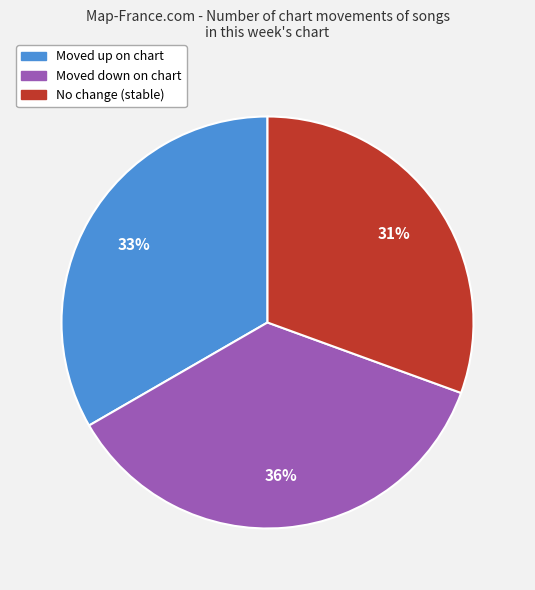

Is there any slice that represents more than half of the pie?

No